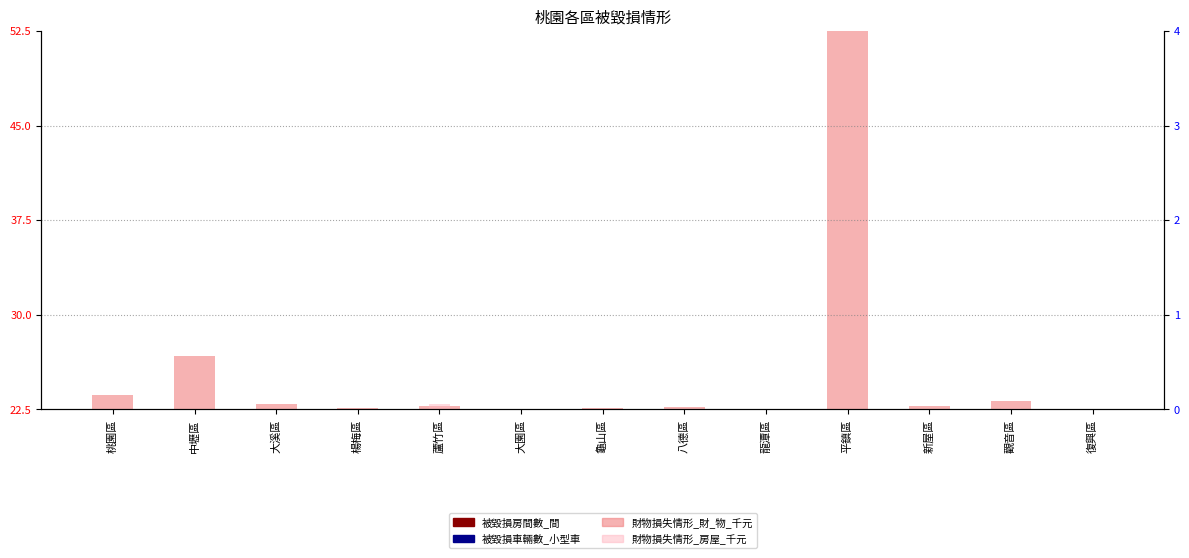

List the series in order of their peak value, highest first.

財物損失情形_財_物_千元, 財物損失情形_房屋_千元, 被毀損房間數_間, 被毀損車輛數_小型車